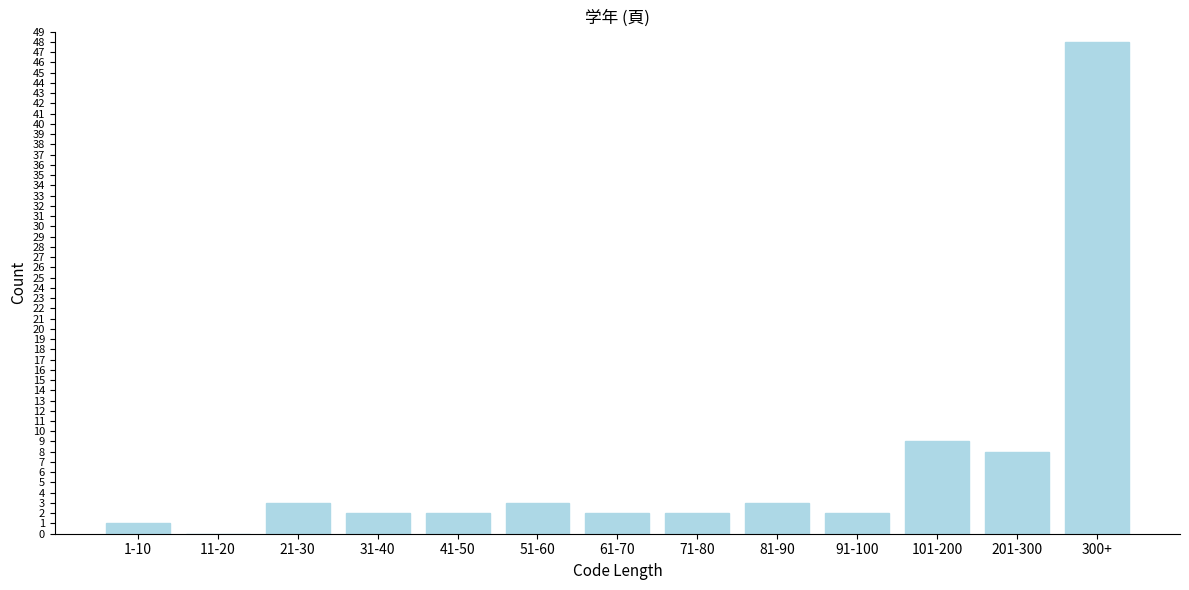

Reading left to right, what are all the values shown in this chart?

1-10=1	11-20=0	21-30=3	31-40=2	41-50=2	51-60=3	61-70=2	71-80=2	81-90=3	91-100=2	101-200=9	201-300=8	300+=48